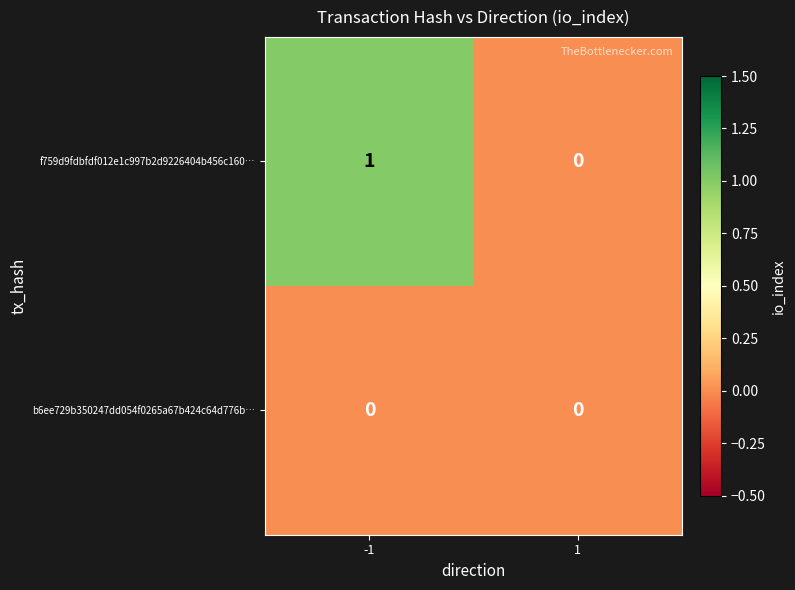

At which category is the sum across all series the highest?

-1